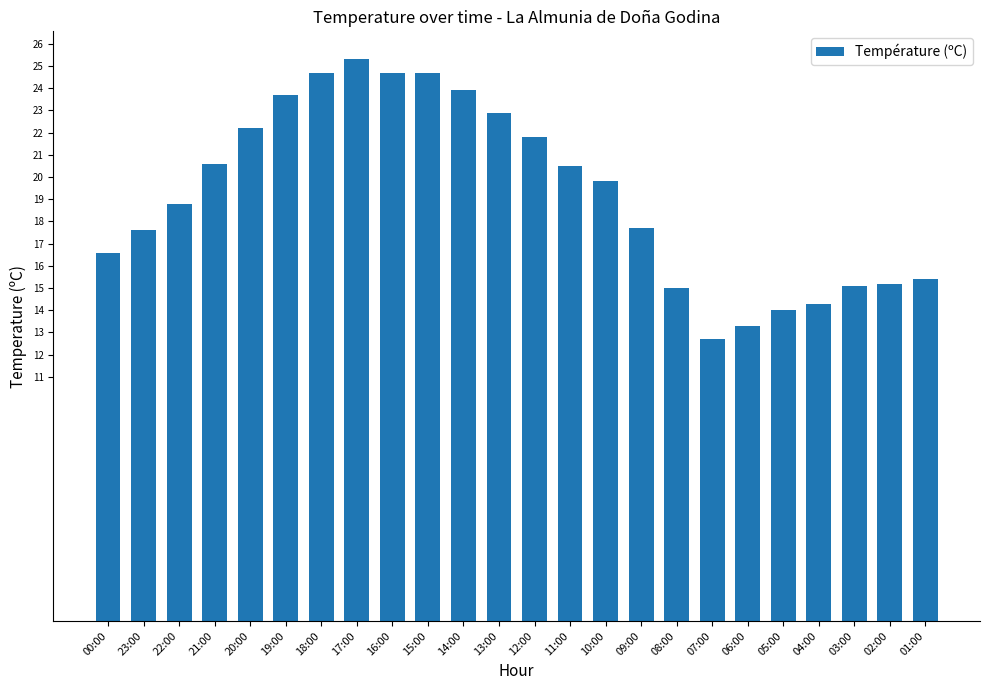

What is the label of the 17th bar from the left?

08:00